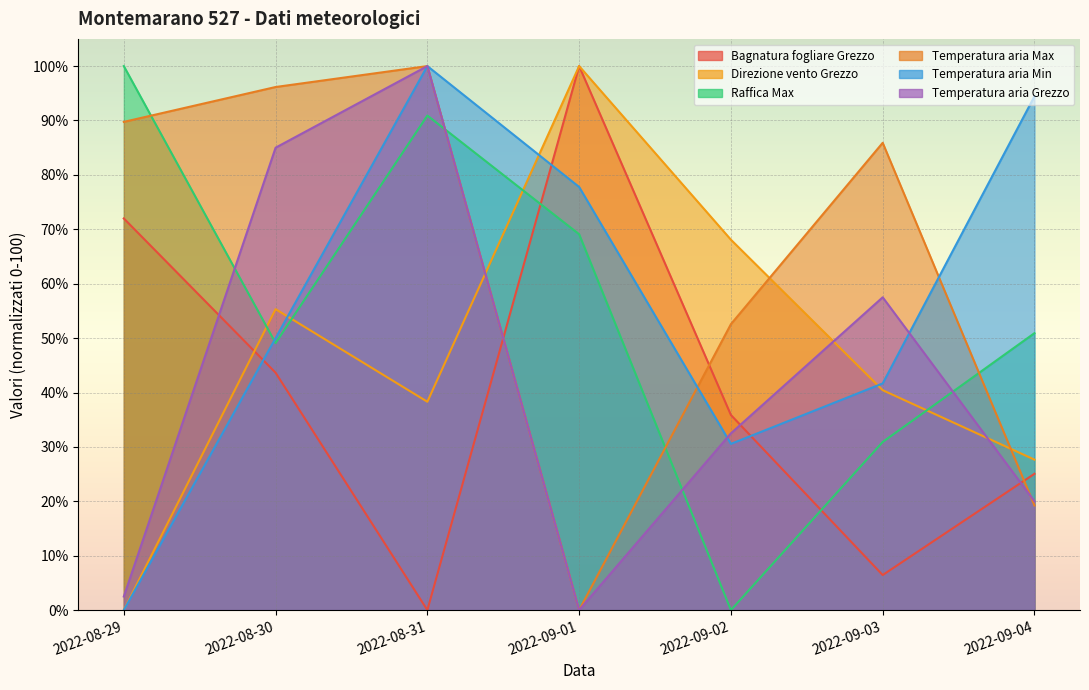

The value of Direzione vento Grezzo at 2022-08-31 is 11.9. True or false?

False